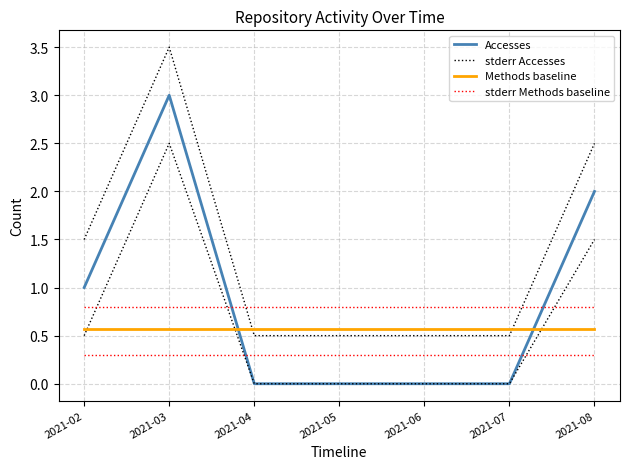

Between 2021-06 and 2021-07, which series saw the biggest shift?

Accesses